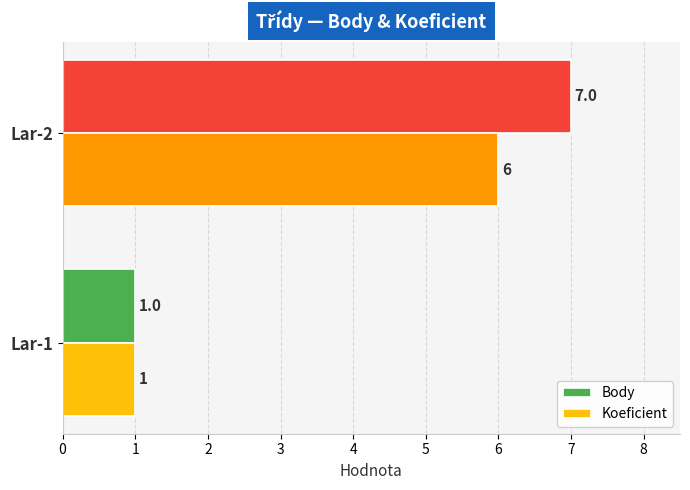

List the series in order of their peak value, highest first.

Body, Koeficient